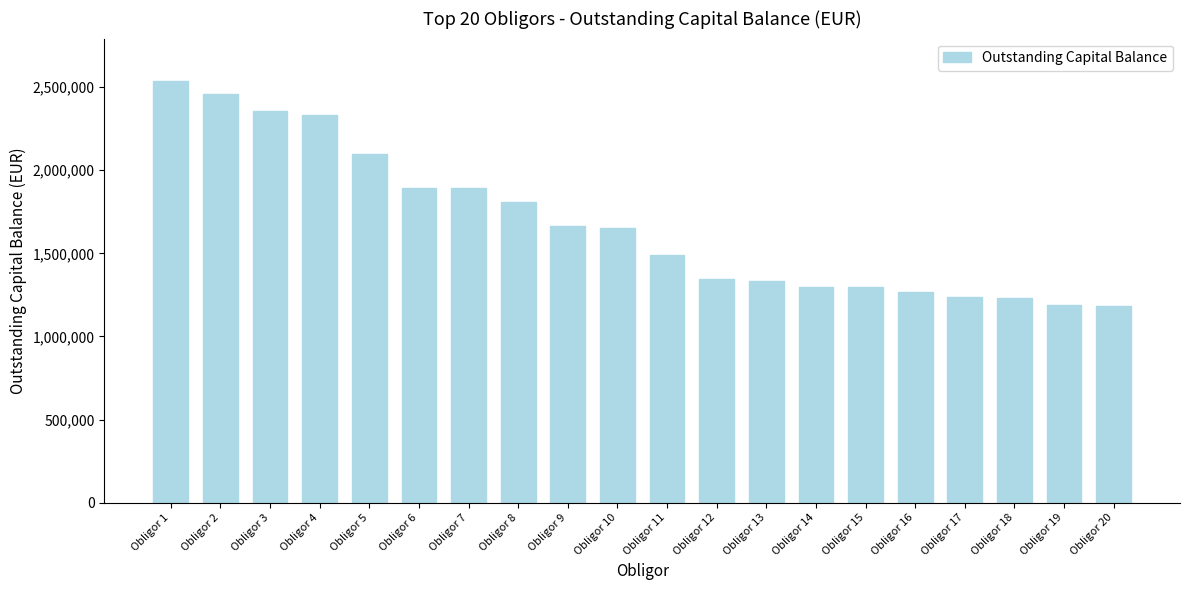

How many distinct data groups are displayed?

1